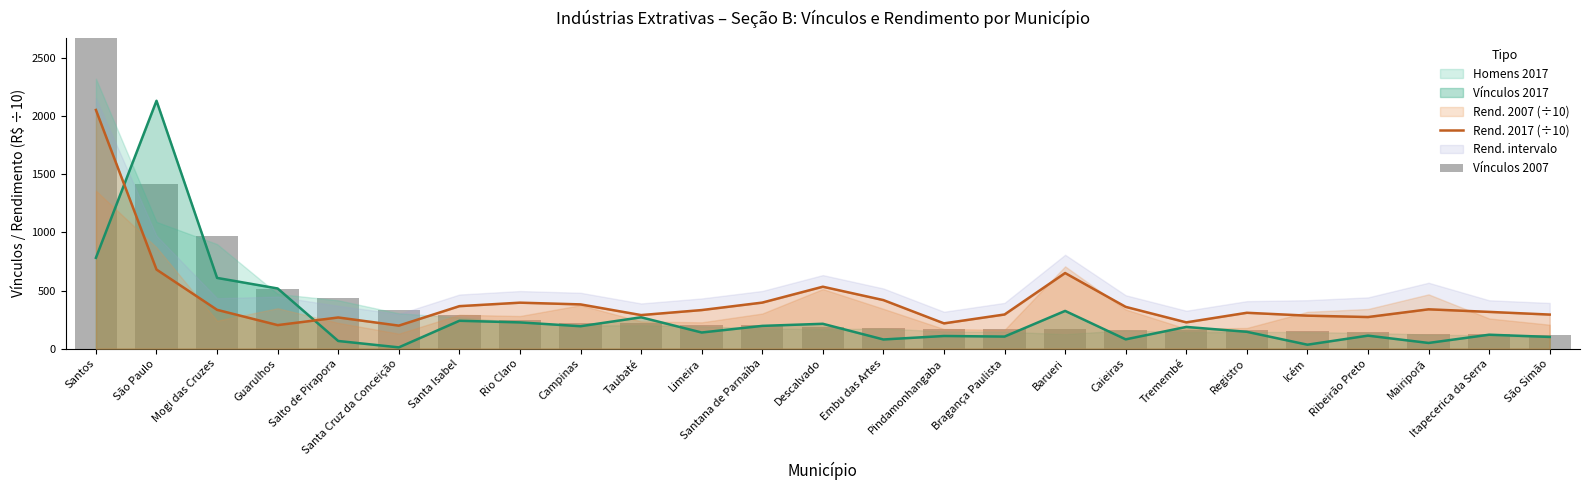

The Rend. 2017 (÷10) series shows 394.6 at Ribeirão Preto. True or false?

False